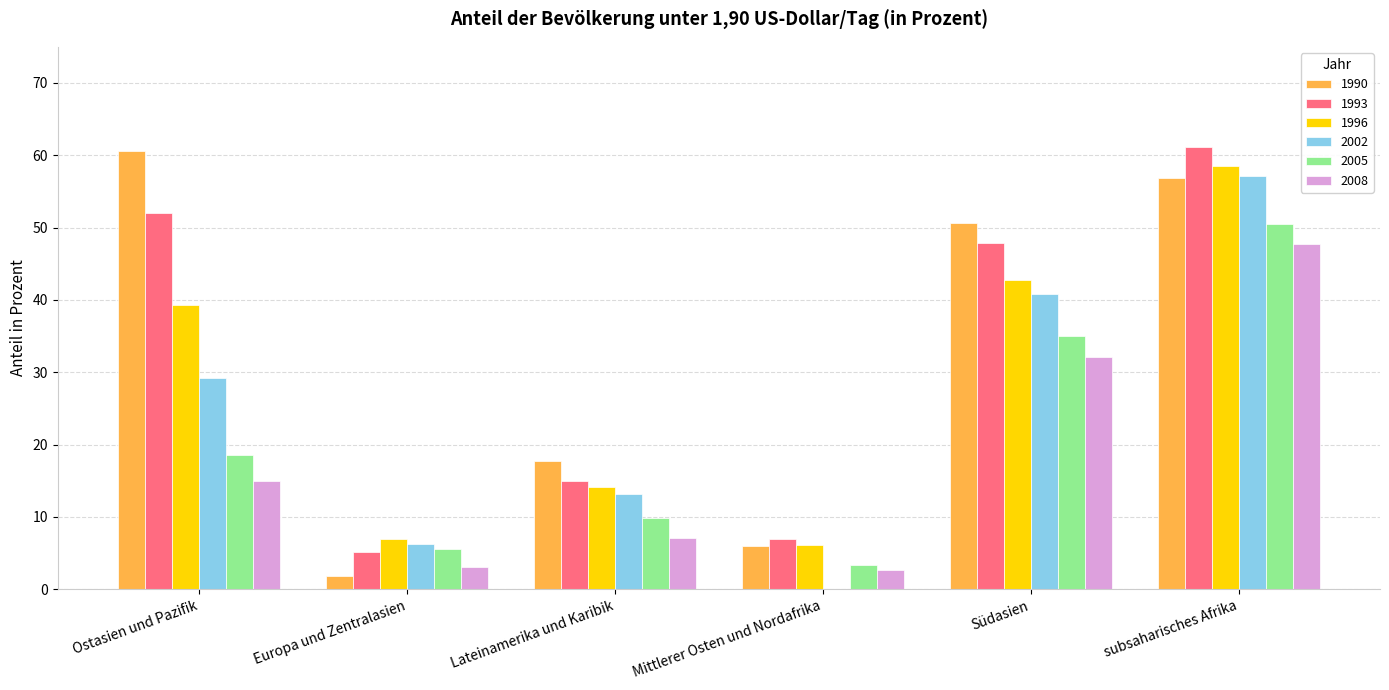

Reading right to left, what are all the values shown in this chart?

1990: 56.8	50.6	6.0	17.8	1.9	60.6
1993: 61.1	47.9	7.0	15.0	5.2	52.0
1996: 58.5	42.8	6.1	14.1	7.0	39.3
2002: 57.1	40.8	0.0	13.2	6.2	29.2
2005: 50.5	35.0	3.3	9.9	5.5	18.6
2008: 47.8	32.1	2.7	7.1	3.1	15.0